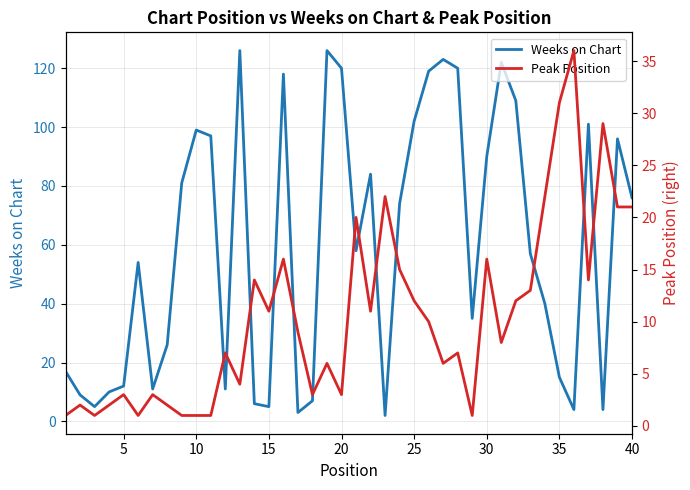

Is it true that Weeks on Chart equals 202 at 20?

False